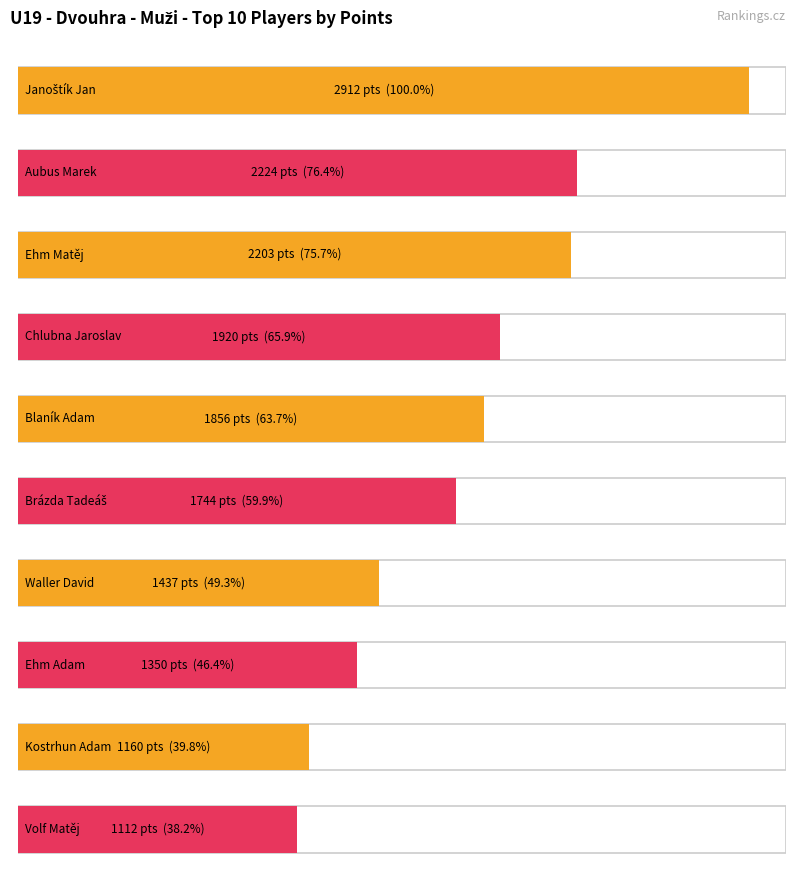

The chart shows a value of 1594 at Volf Matěj. True or false?

False